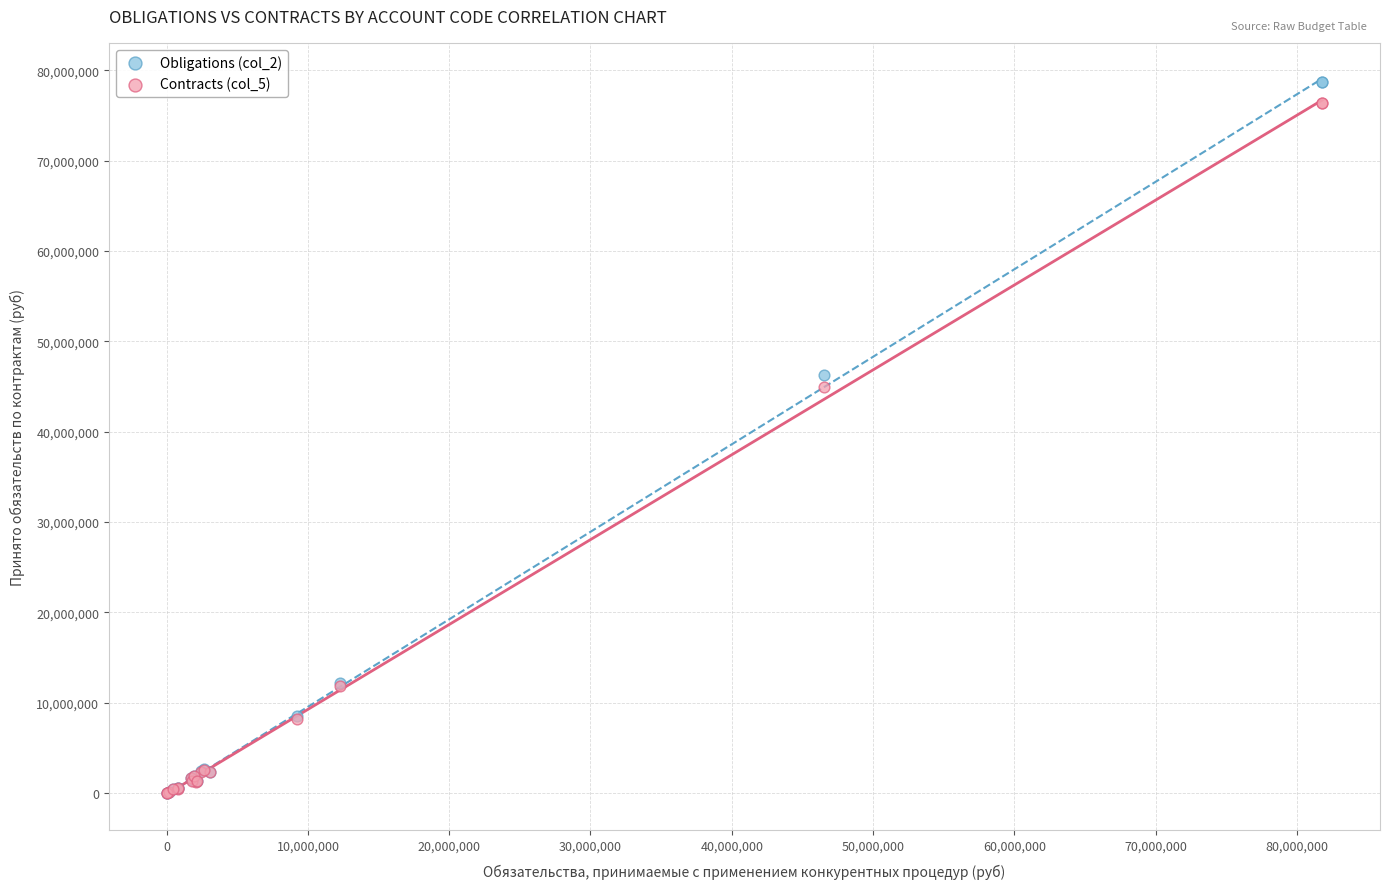

What are all the series names shown in the legend?

Obligations (col_2), Contracts (col_5)